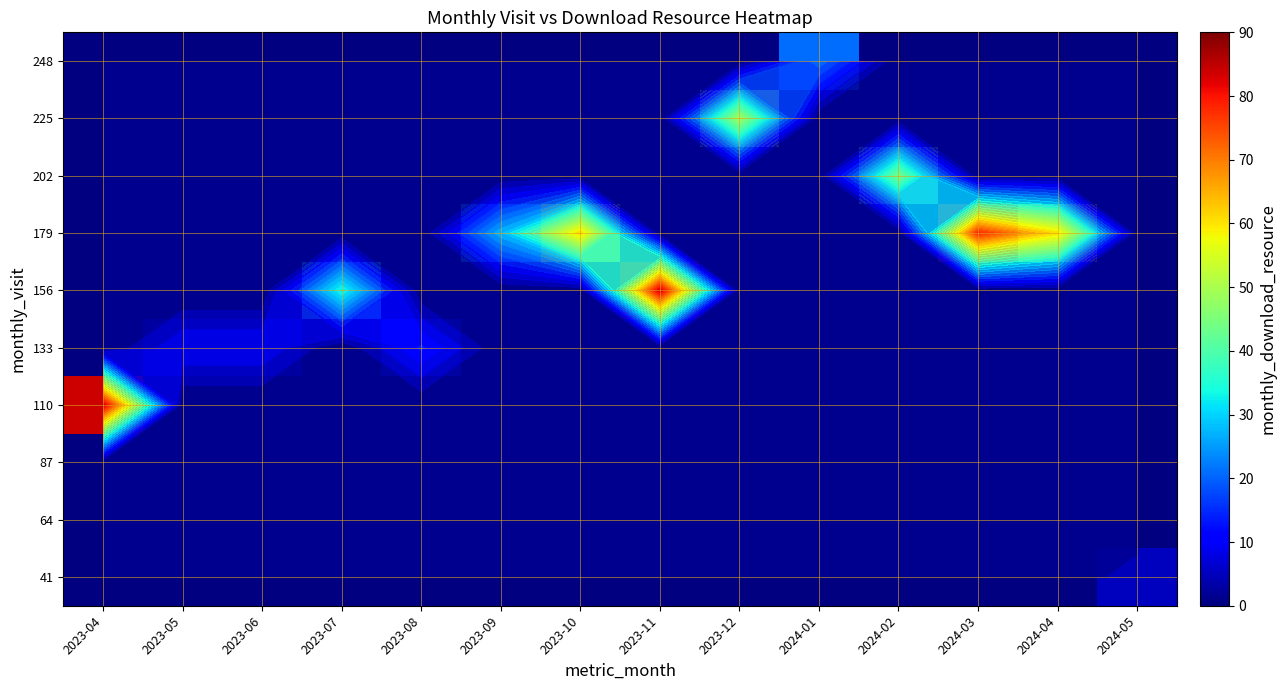

Is it true that 248 equals -10 at 2023-09?

False